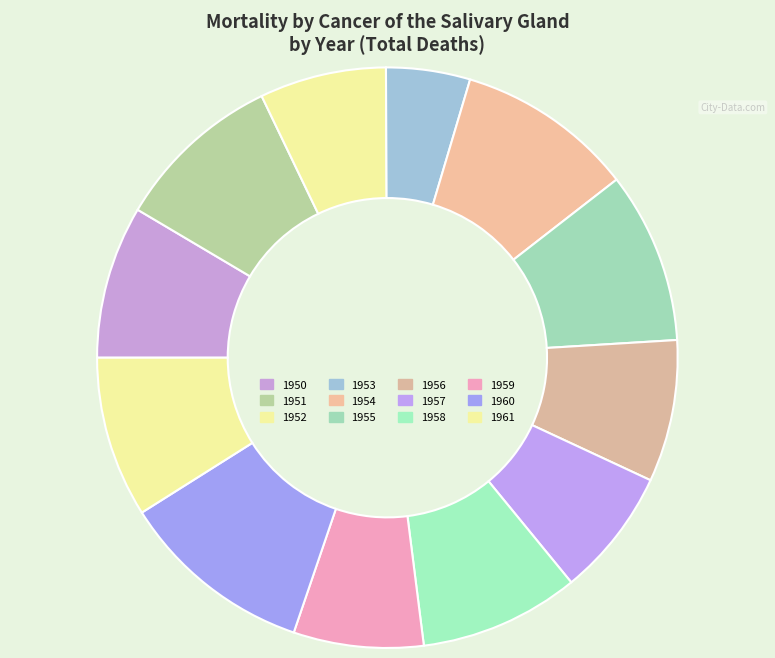

How many slices are in this pie chart?

12